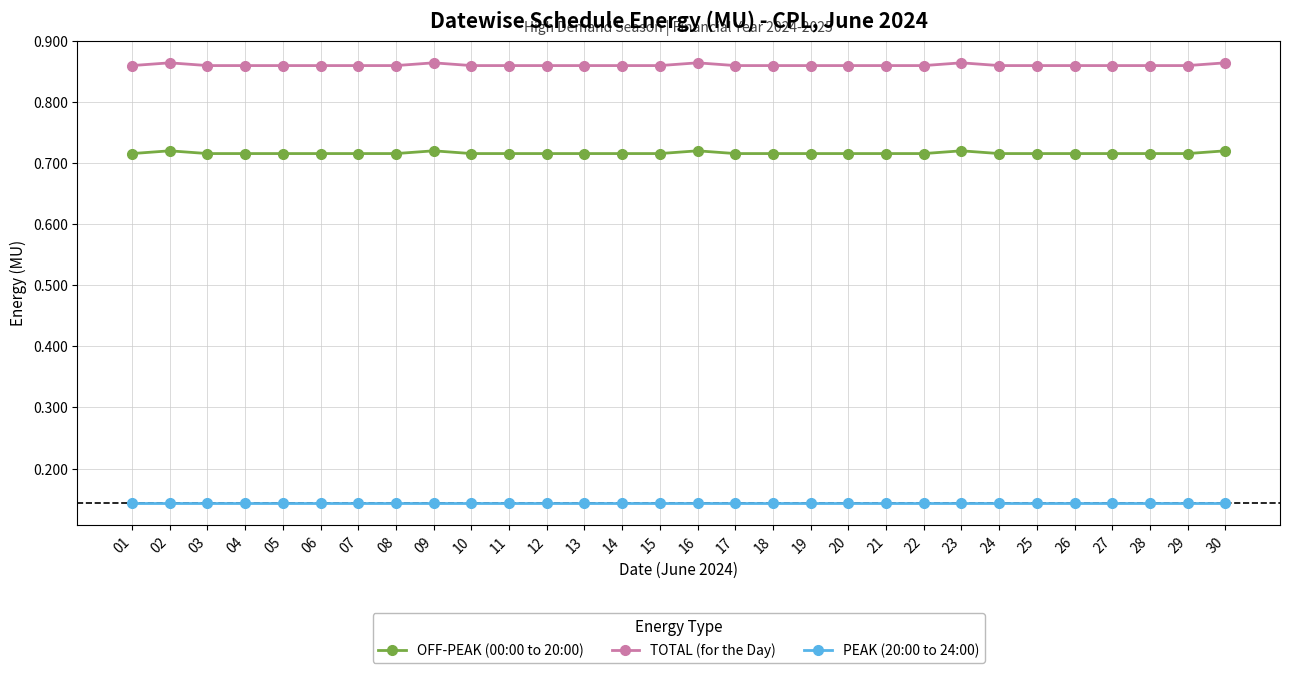

True or false: OFF-PEAK (00:00 to 20:00) has more than 0 points higher than both neighbors.

True